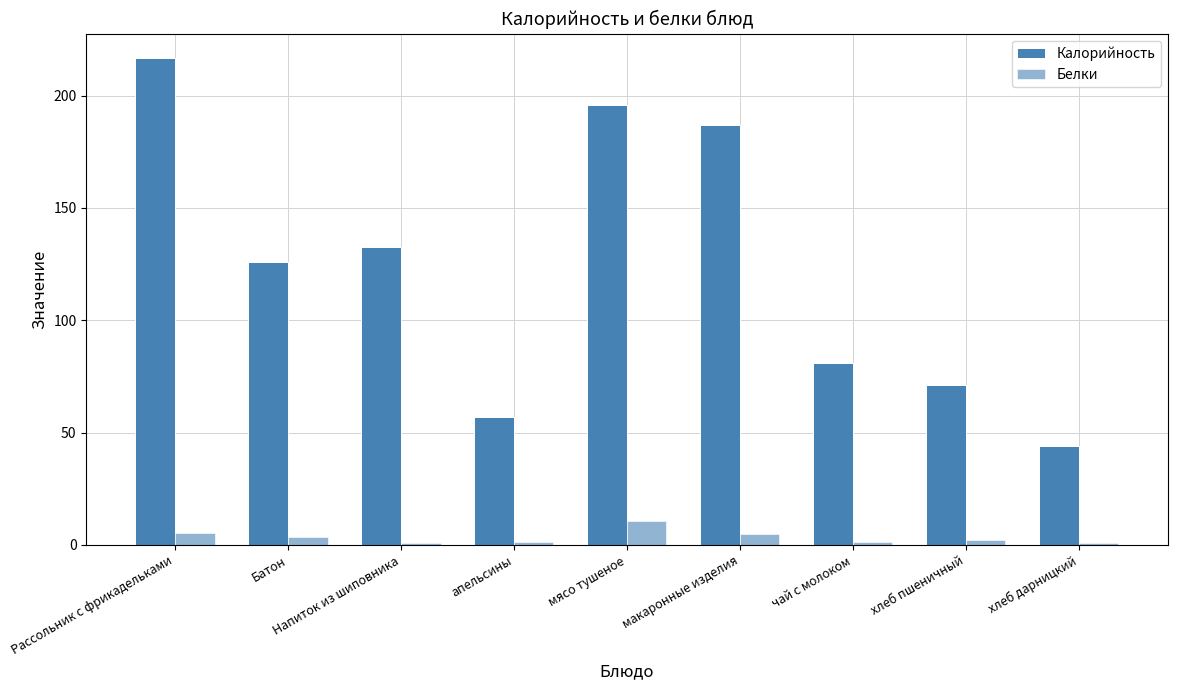

Which series changed the most between Батон and апельсины?

Калорийность